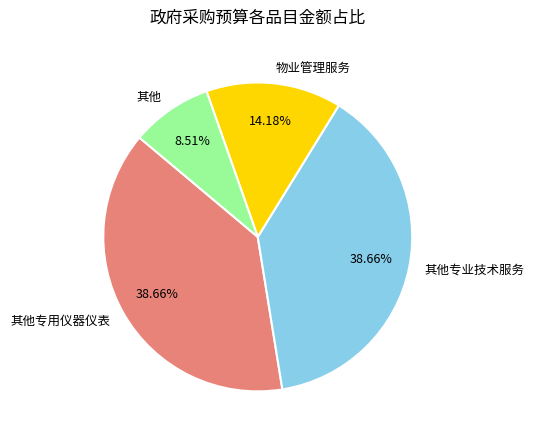

Which category has the smallest portion of the pie?

其他